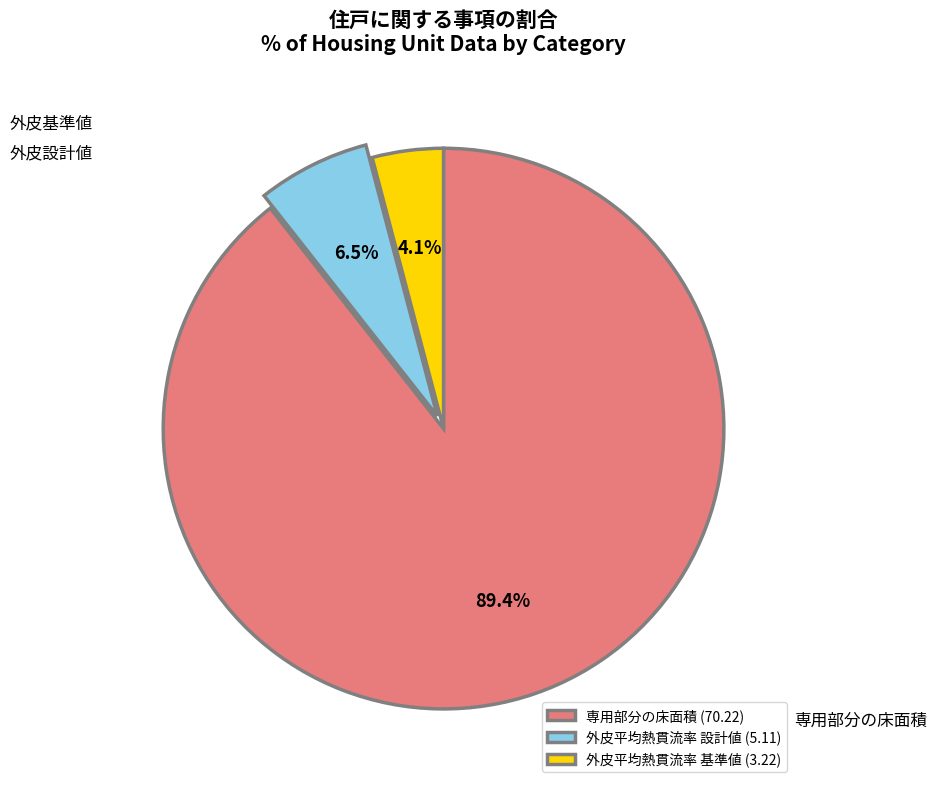

Which slice is the largest?

専用部分の床面積 (70.22)